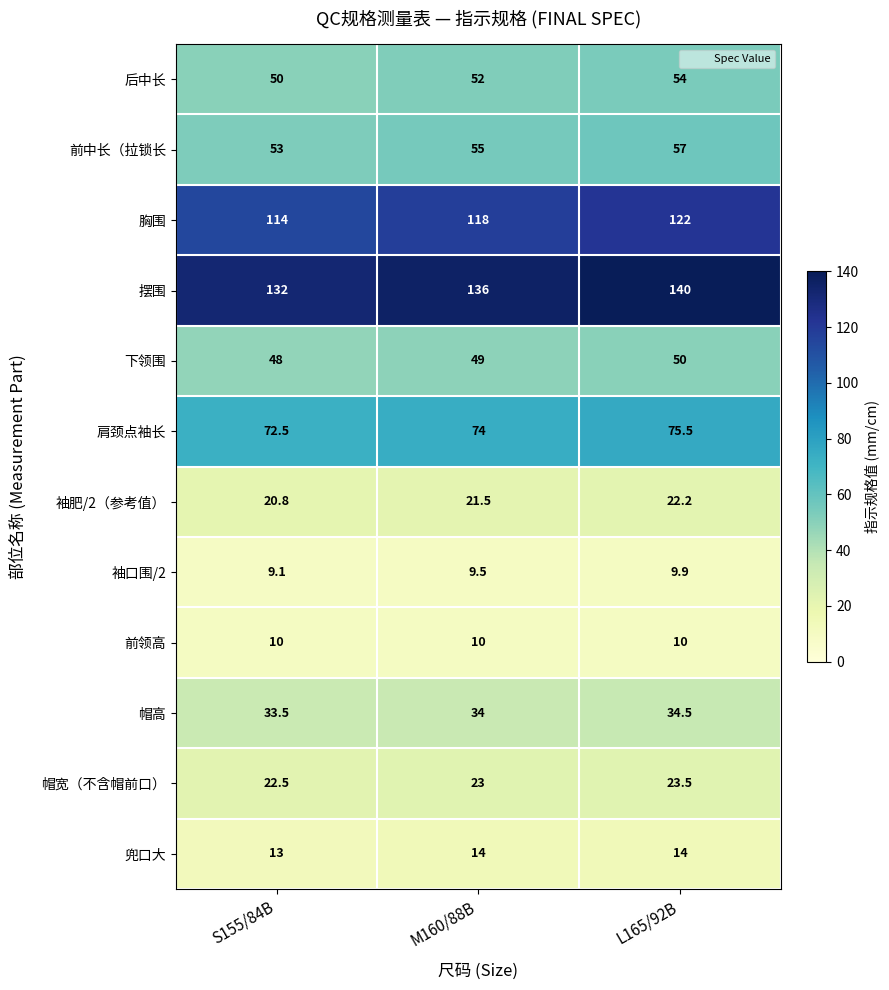

The value of 兜口大 at M160/88B is 14.0. True or false?

True